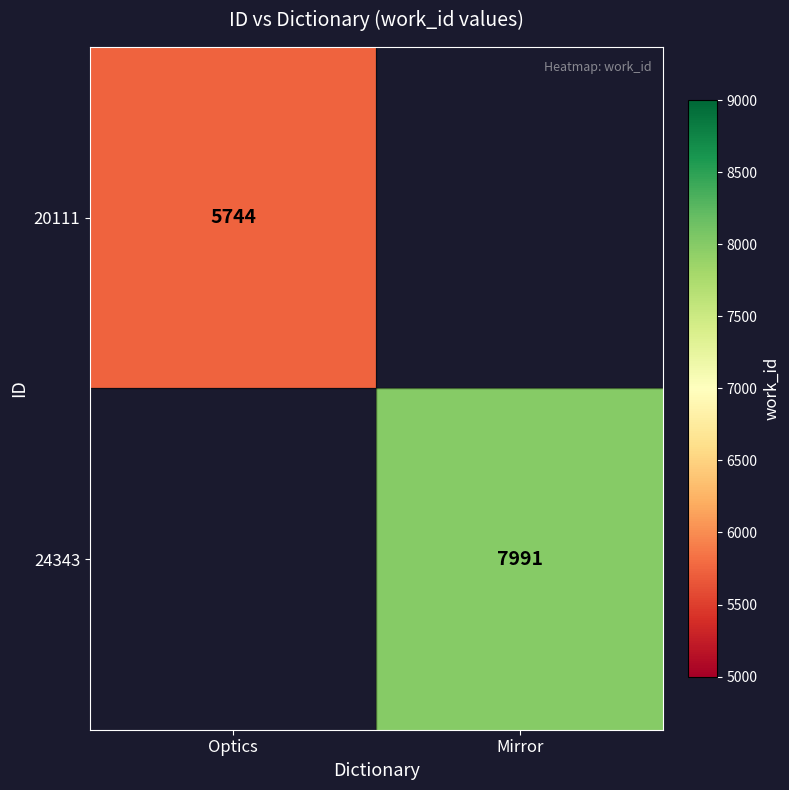

At how many categories does at least one series exceed 7388?

1